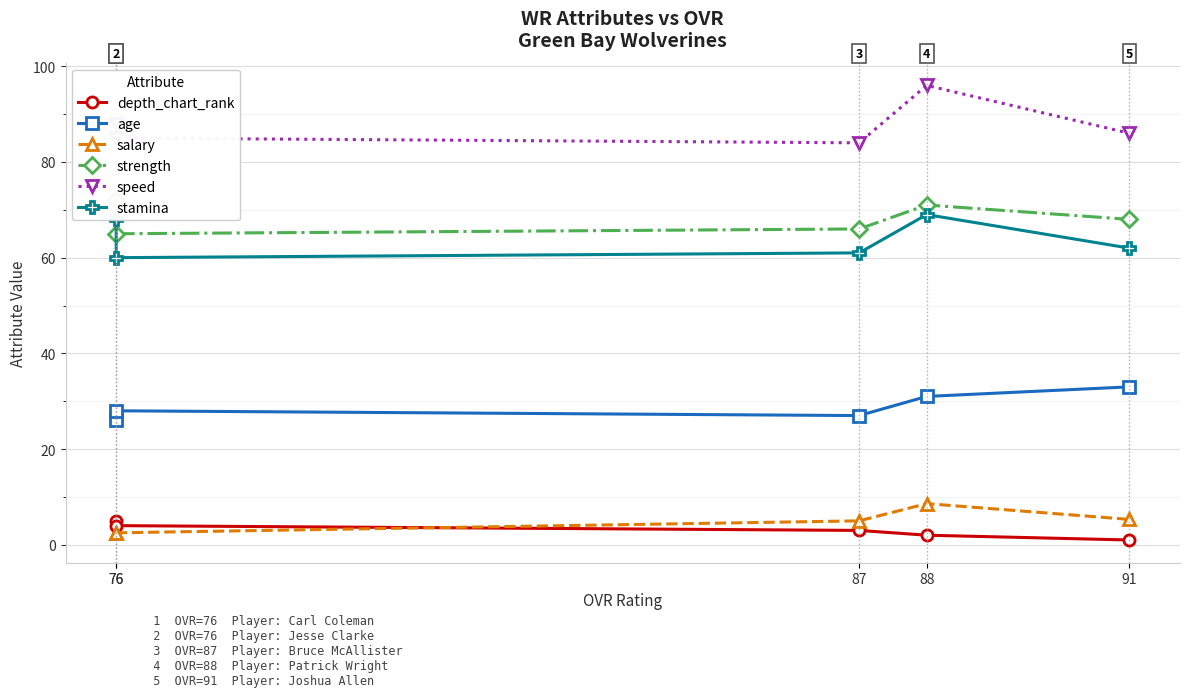

The salary series shows 2.4 at 76. True or false?

True